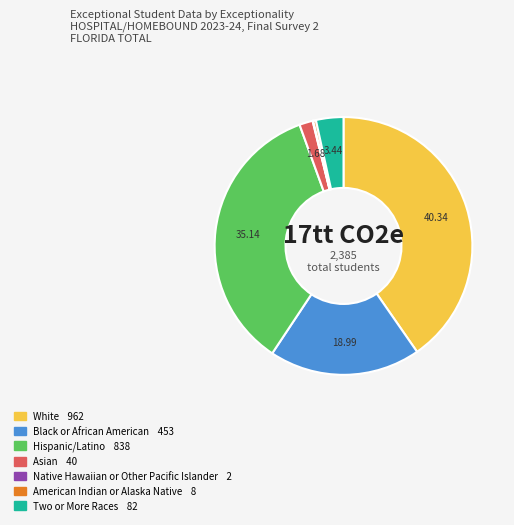

Do White and Two or More Races together represent more than half of the pie?

No